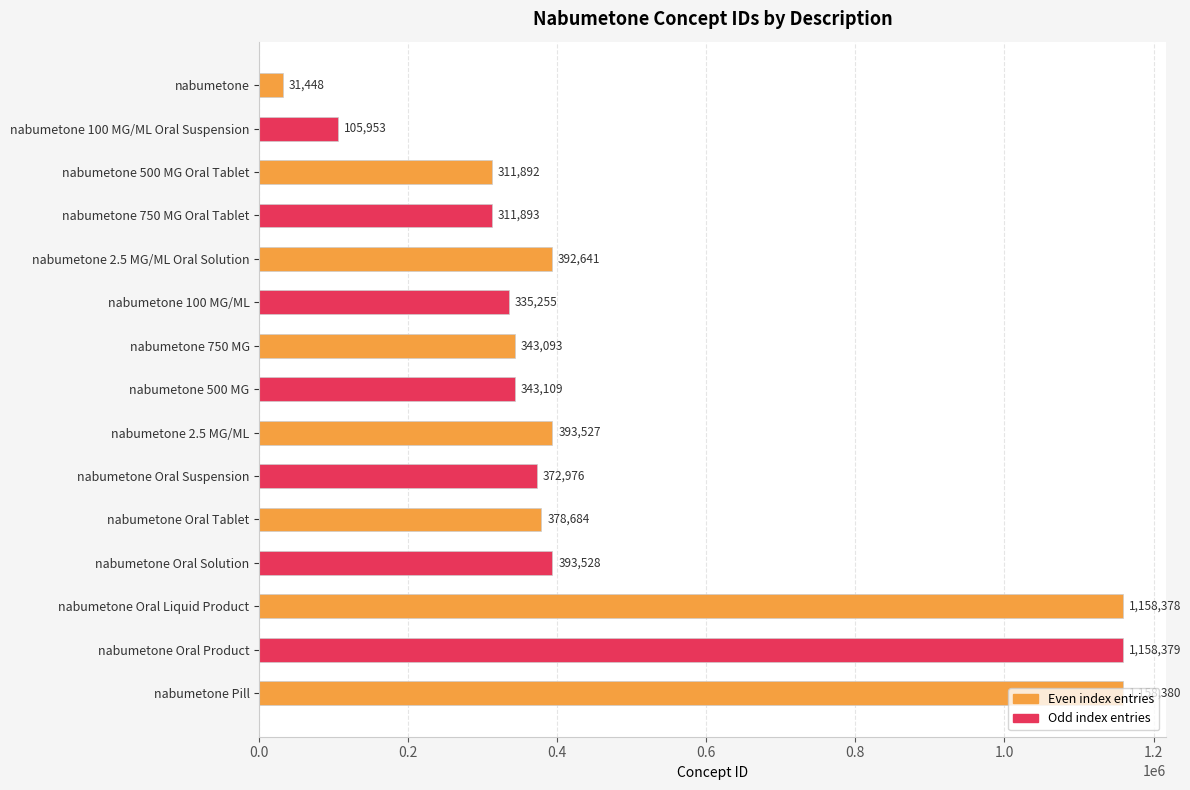

What is the change in value from nabumetone 2.5 MG/ML Oral Solution to nabumetone Pill?

+765739